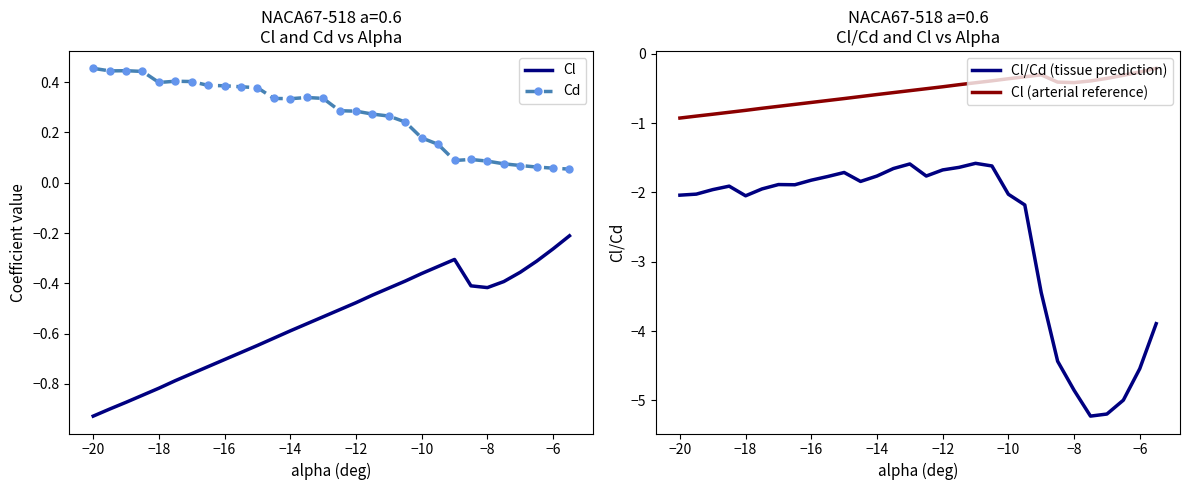

In Cd, how many points are lower than both neighbors (excluding endpoints)?

4